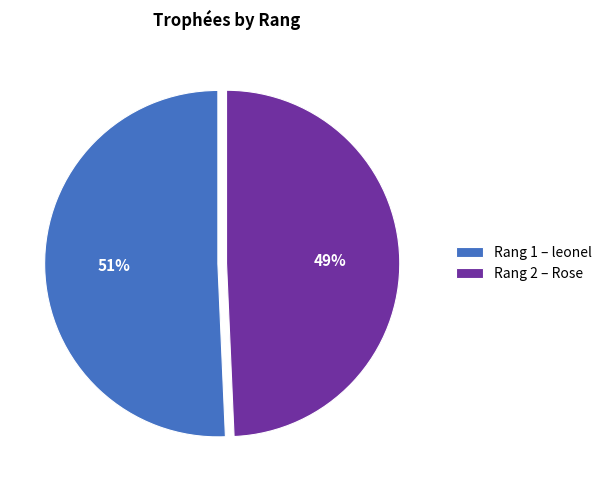

Is the sum of Rang 2 – Rose and Rang 1 – leonel greater than half?

Yes